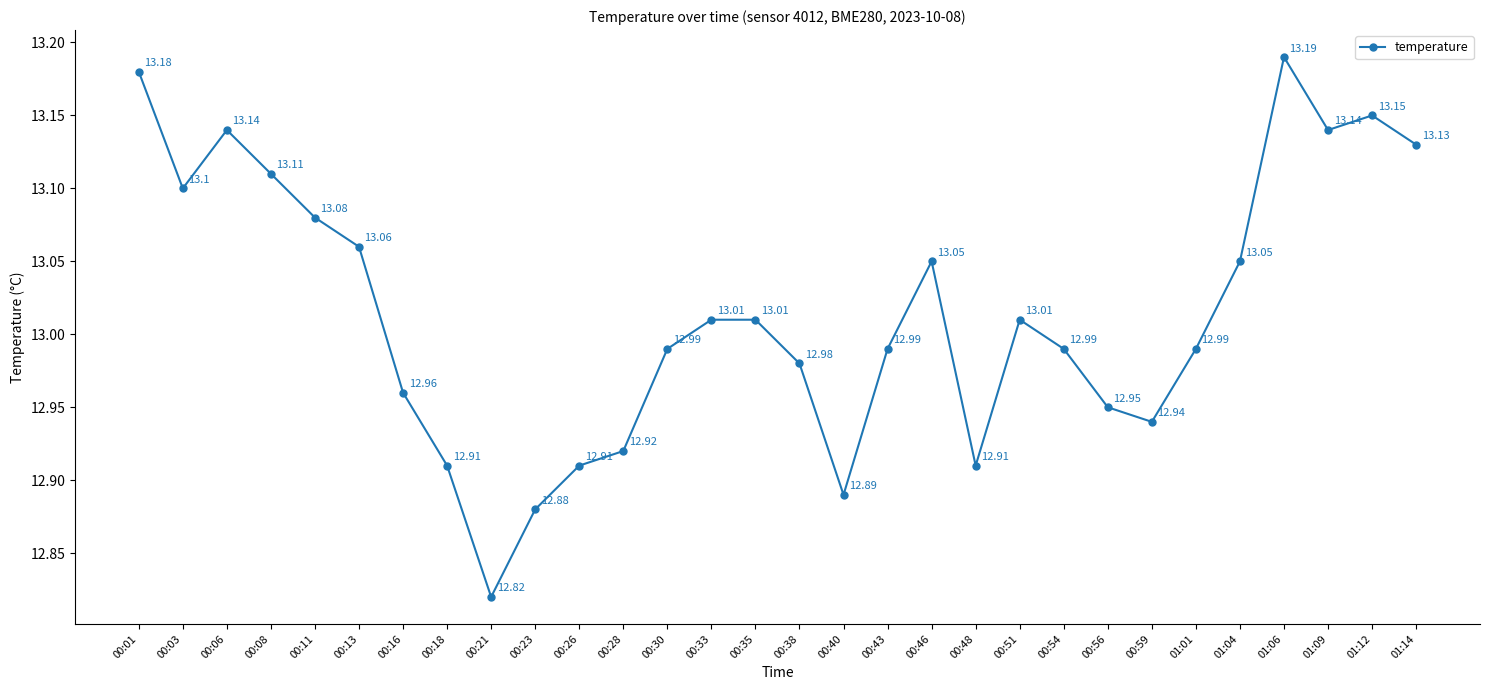

True or false: the data shows 13.0 at 00:54.

True